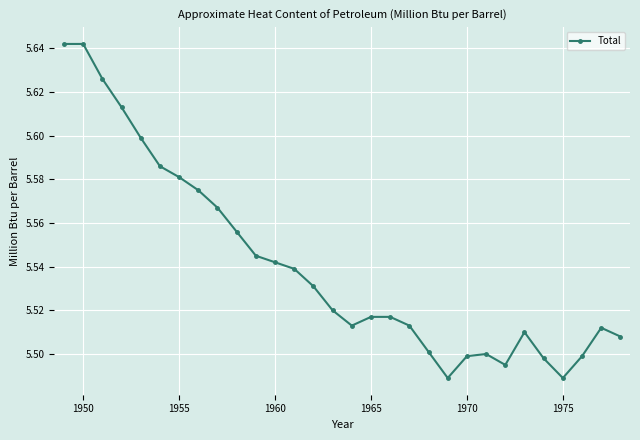

What is the difference between the maximum and second lowest values?

0.2